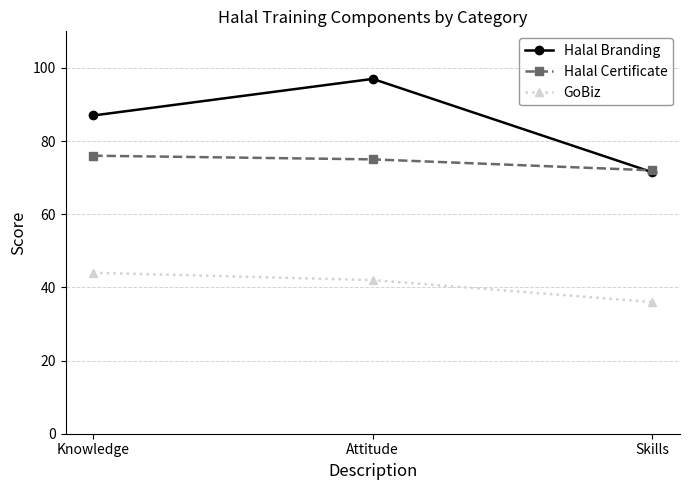

What is the difference between the maximum and minimum values in the Halal Certificate series?

4.0